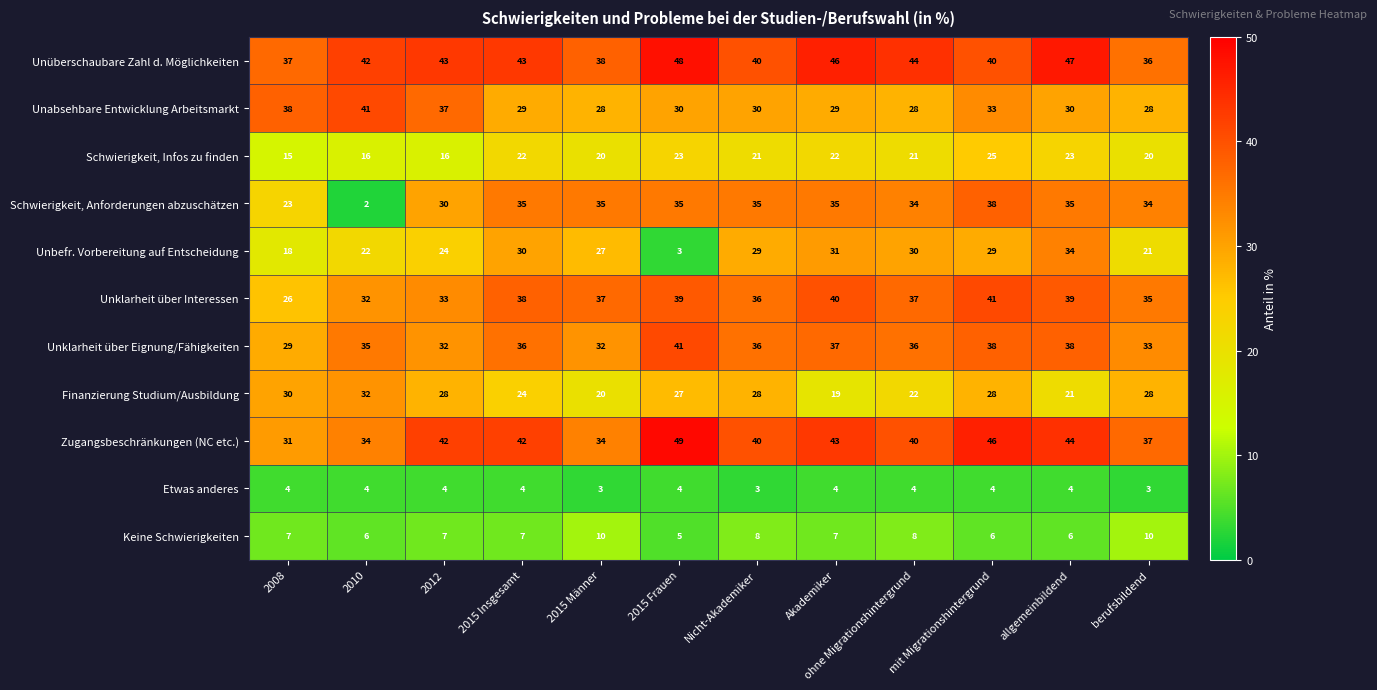

Between 2008 and Akademiker, which series saw the biggest shift?

Unklarheit über Interessen